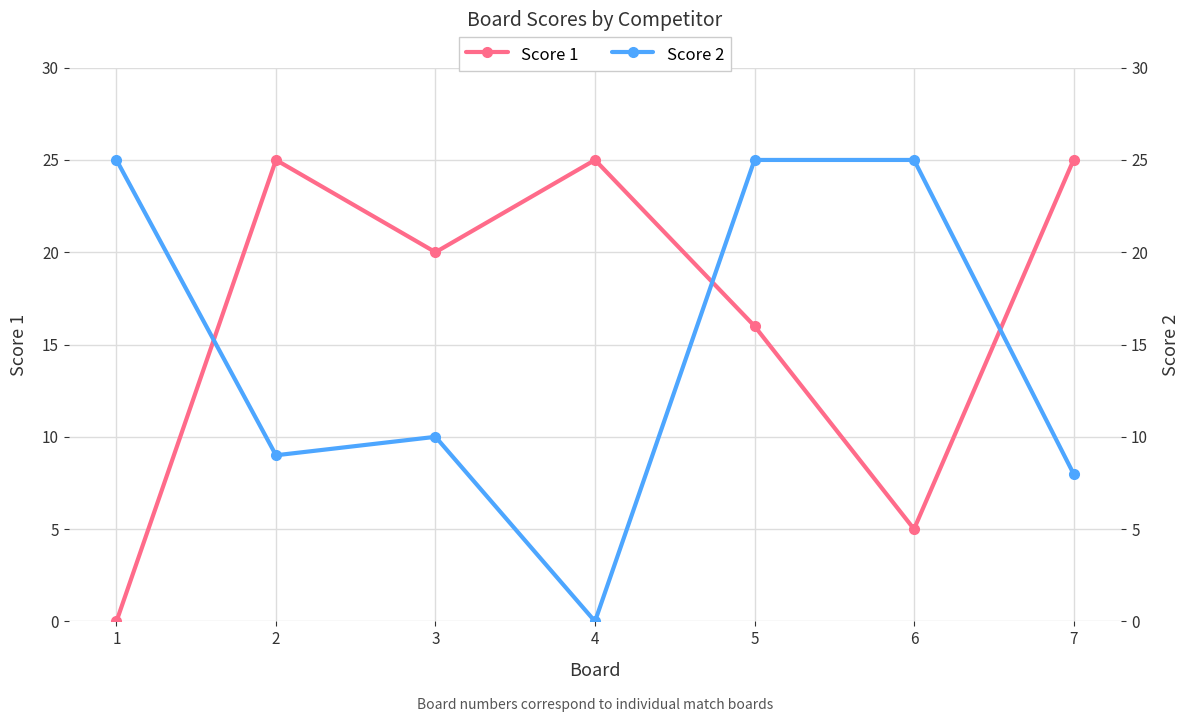

What is the difference between the maximum and minimum values in the Score 1 series?

25